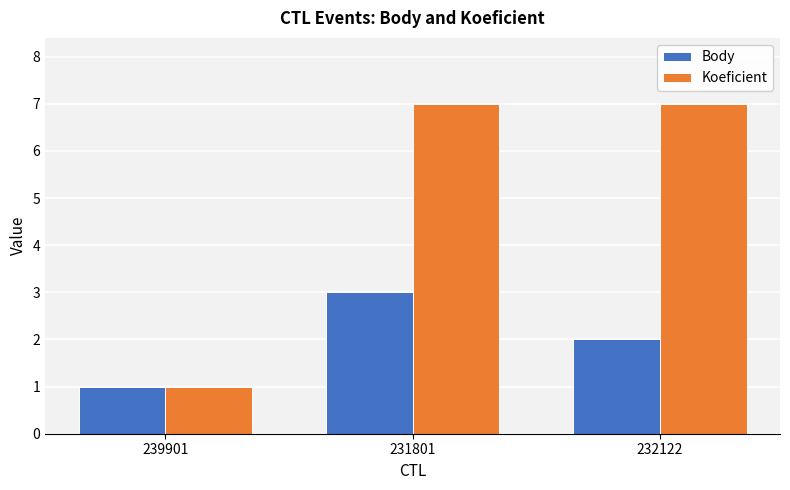

At which label is Body closest to 2?

232122